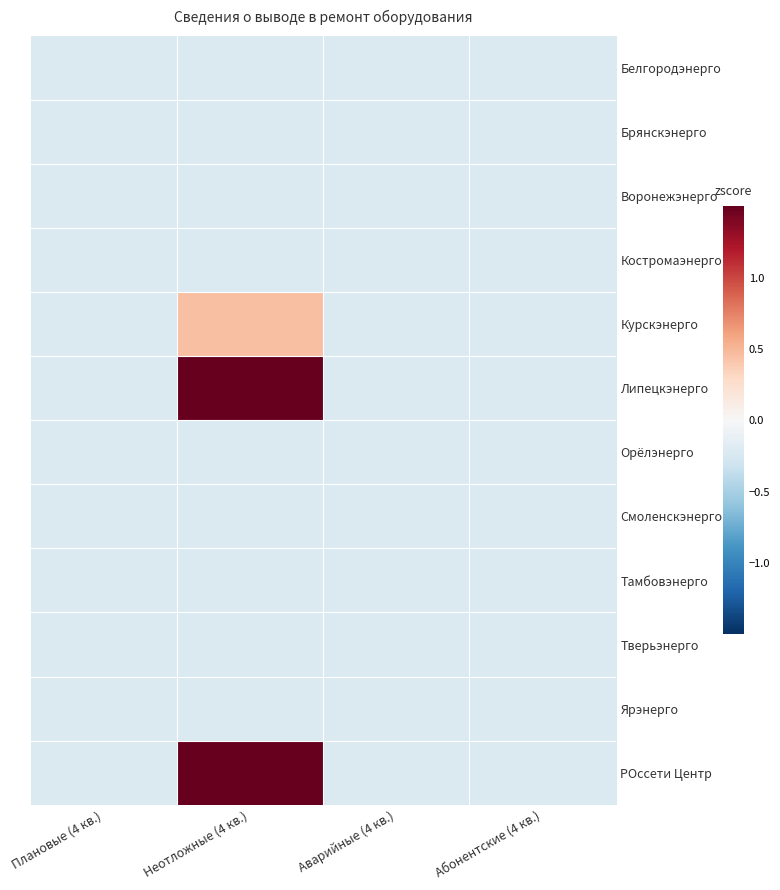

How many series are shown in this chart?

12